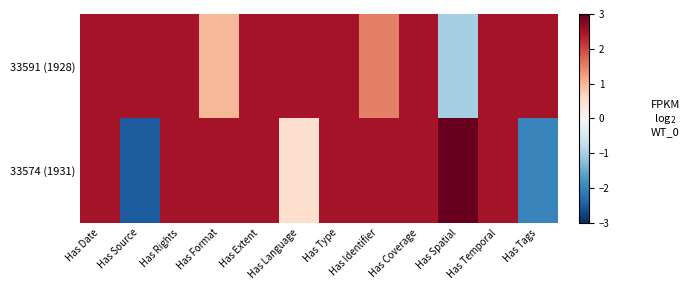

Between Has Date and Has Identifier, which is larger?

Has Date